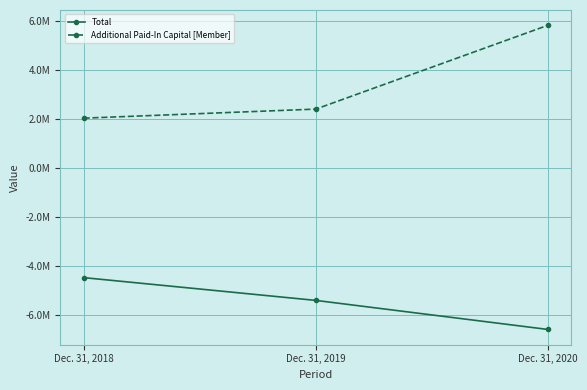

What are all the series names shown in the legend?

Total, Additional Paid-In Capital [Member]